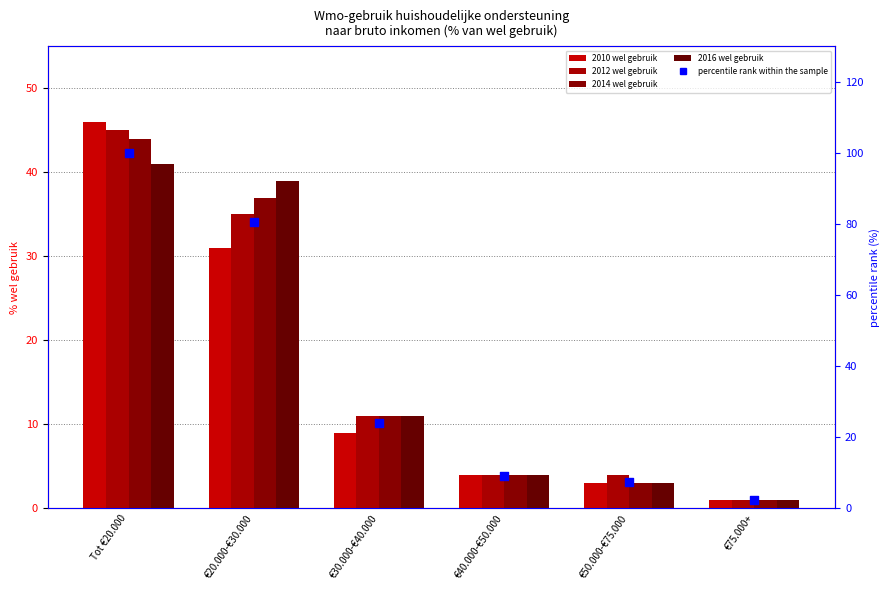

What are all the series names shown in the legend?

2010 wel gebruik, 2012 wel gebruik, 2014 wel gebruik, 2016 wel gebruik, percentile rank within the sample